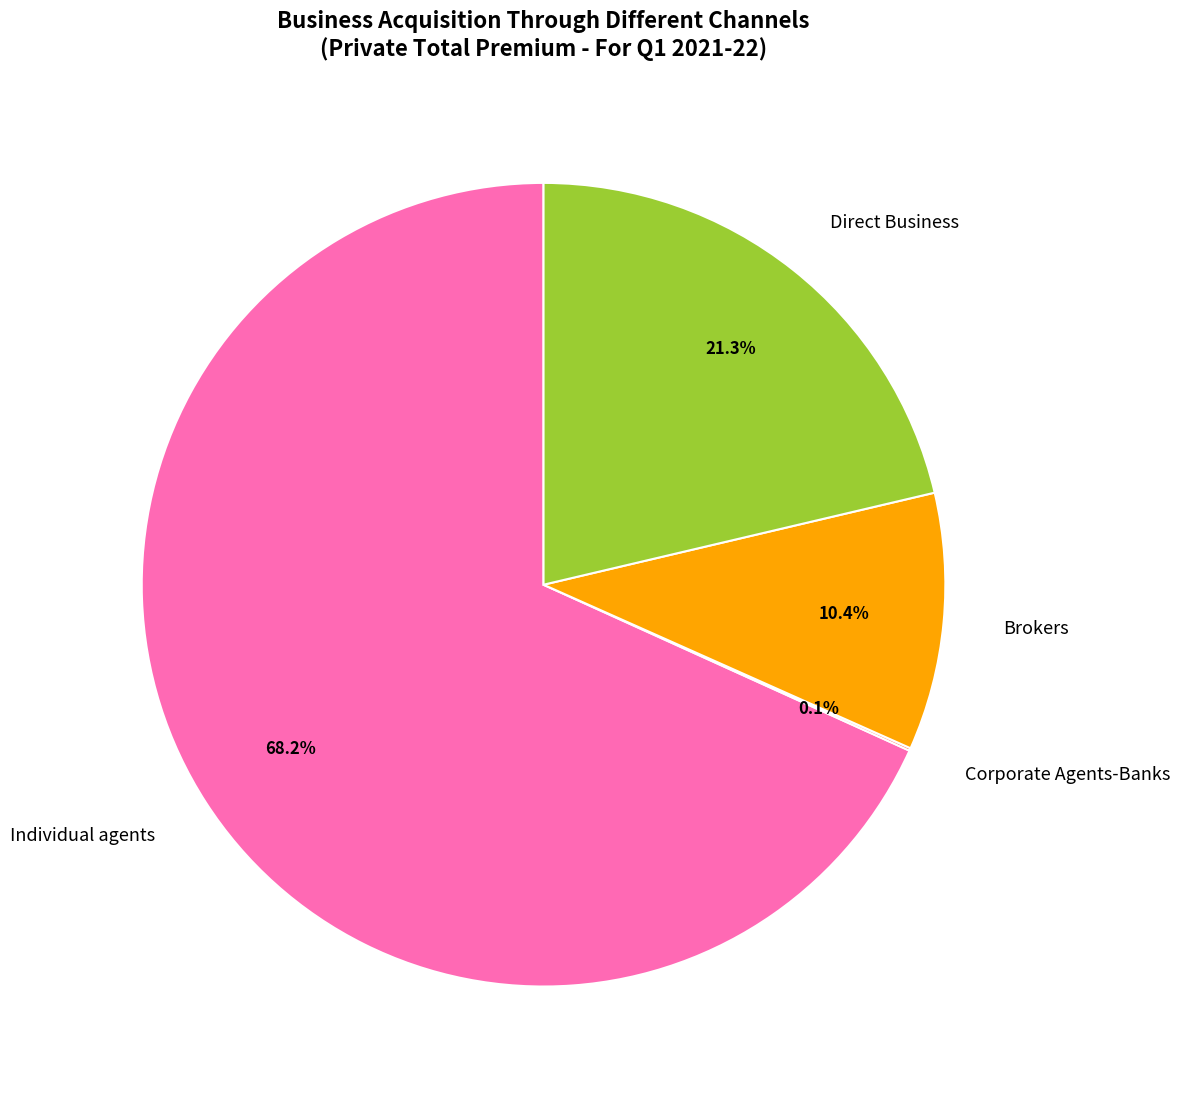

Combined, do Brokers and Direct Business account for over 50%?

No